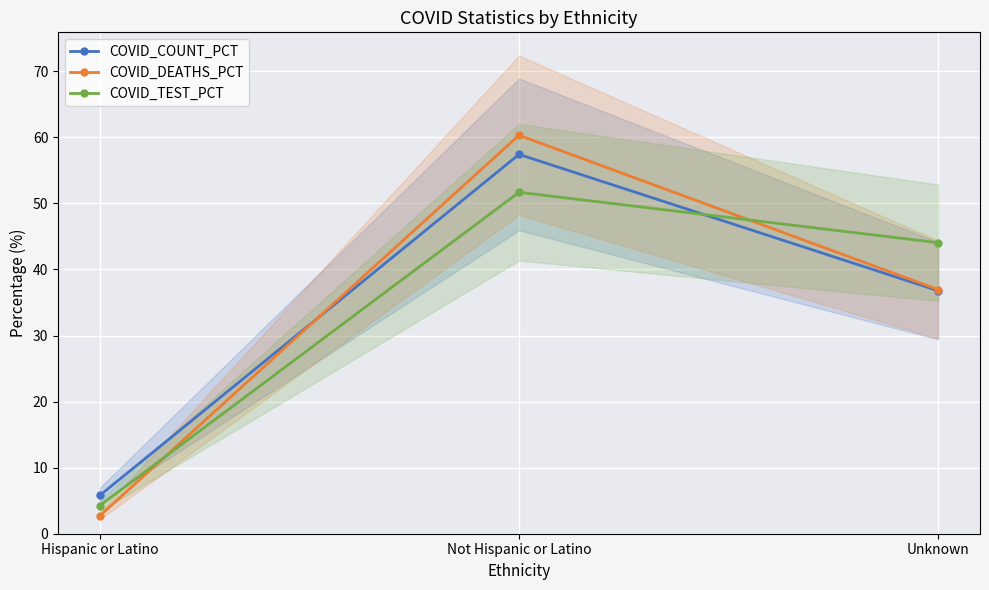

What is the minimum value shown in the chart?

2.7